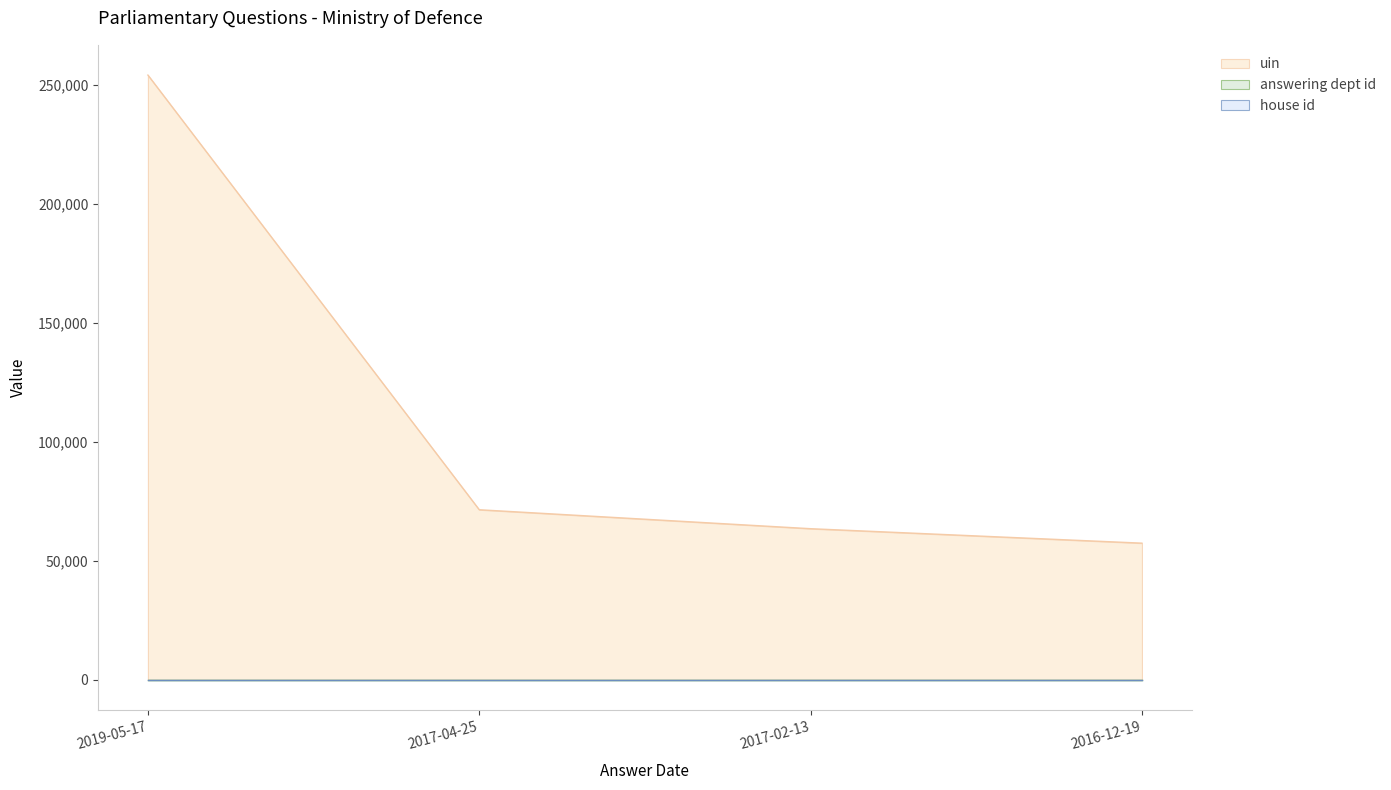

Reading left to right, extract all data points from this chart.

uin: 254180	71505	63543	57466
answering dept id: 11	11	11	11
house id: 1	1	1	1